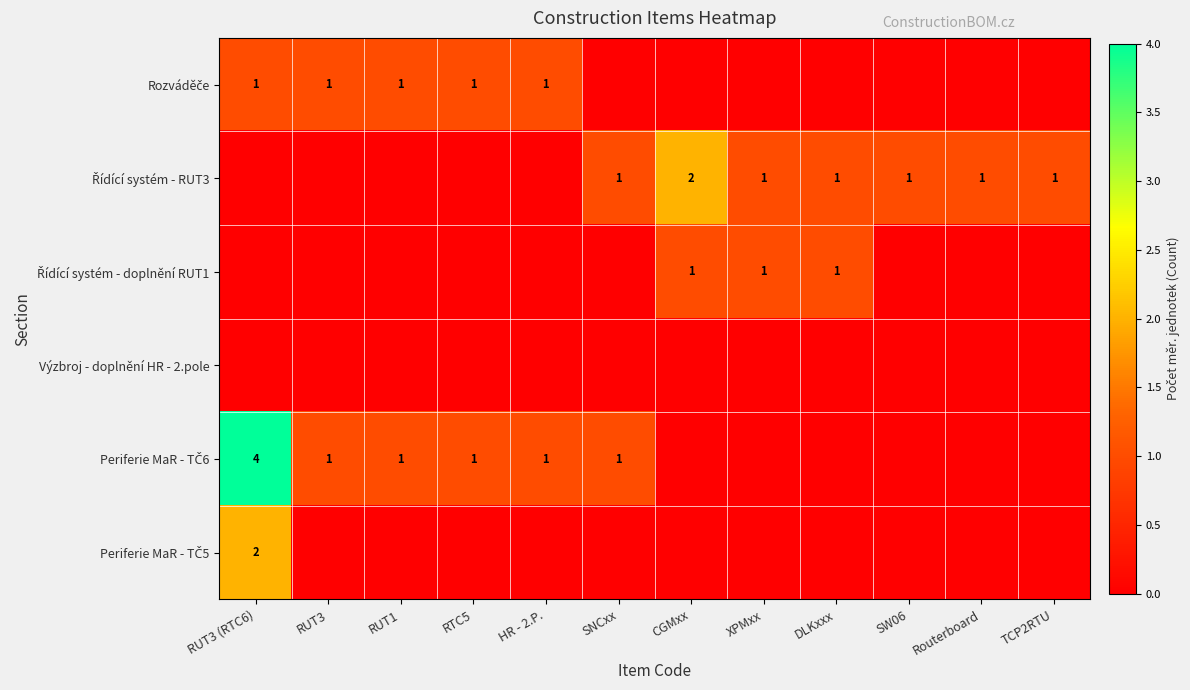

How many Periferie MaR - TČ6 values are between 0 and 1?

11